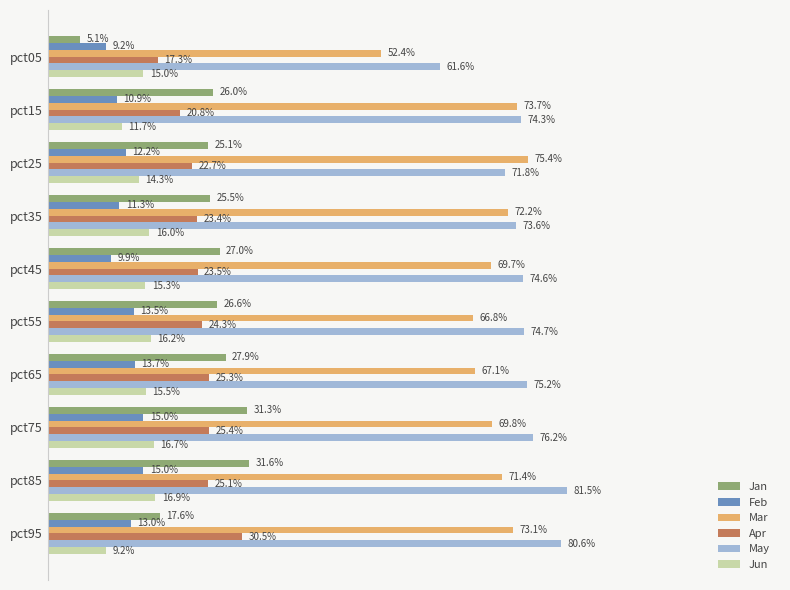

What are all the series names shown in the legend?

Jan, Feb, Mar, Apr, May, Jun